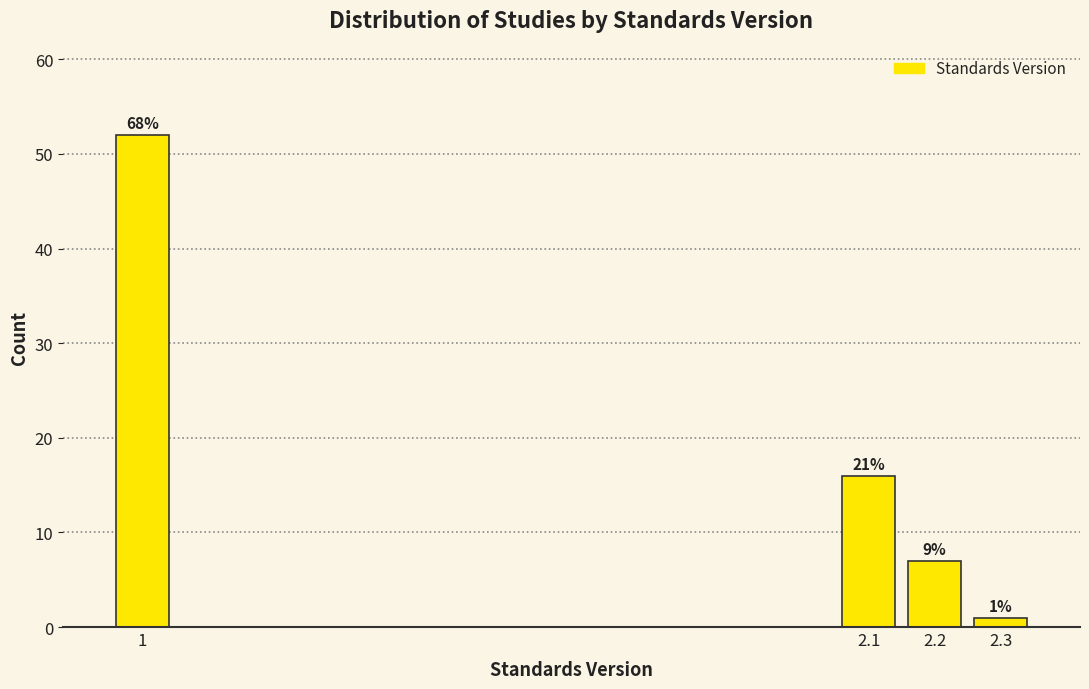

Are the bars horizontal?

No